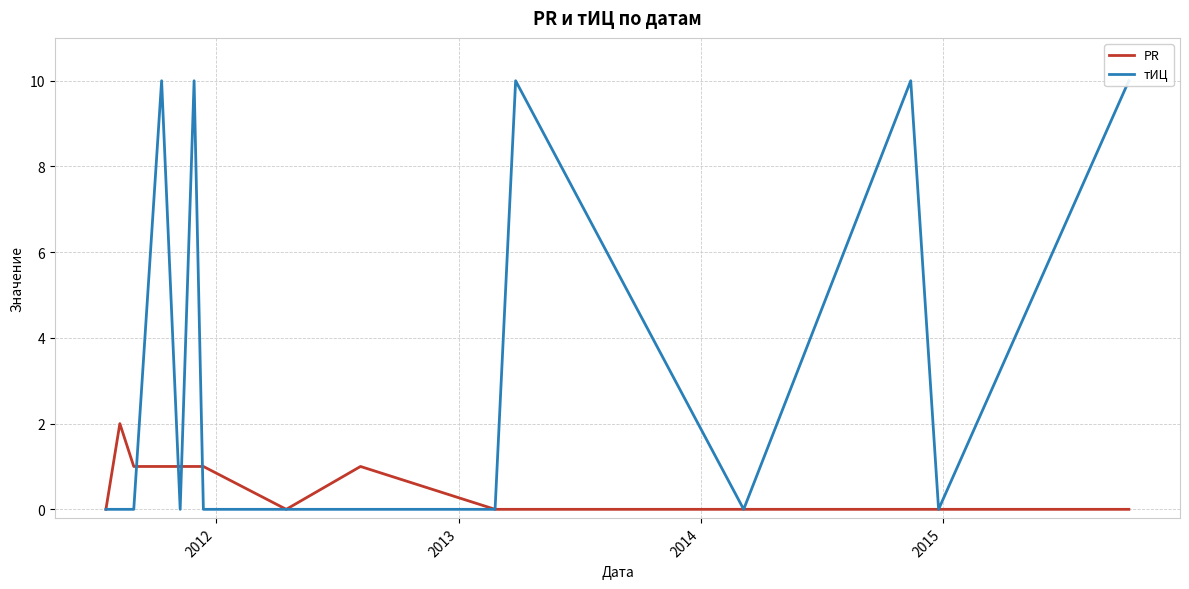

What is the maximum value shown in the chart?

10